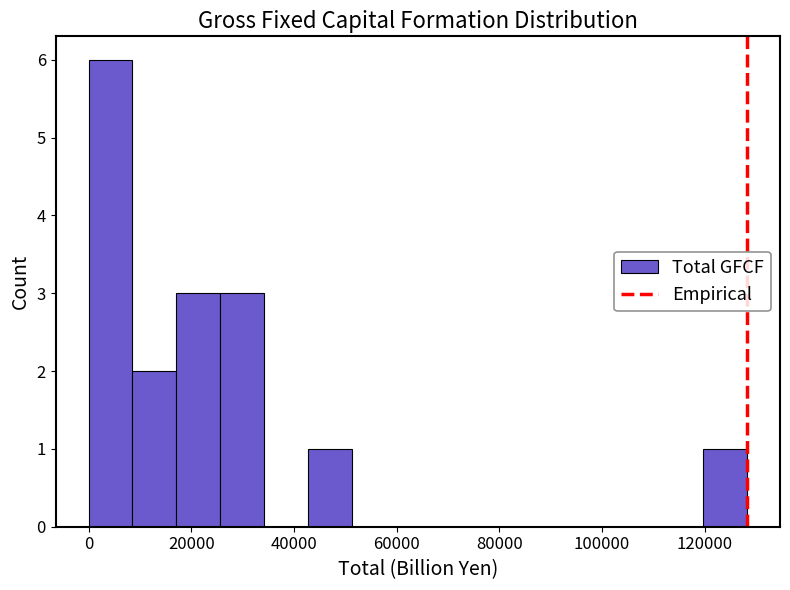

Reading left to right, transcribe this chart: for each bar, give the range it covers on the x-axis and its height. Neither the bar edges nor the heights are printed on the chart, so give them approximately, as read against the axes.

0 to 8000: 6
8000 to 18000: 2
18000 to 26000: 3
26000 to 34000: 3
34000 to 42000: 0
42000 to 52000: 1
52000 to 60000: 0
60000 to 68000: 0
68000 to 76000: 0
76000 to 86000: 0
86000 to 94000: 0
94000 to 102000: 0
102000 to 112000: 0
112000 to 120000: 0
120000 to 128000: 1